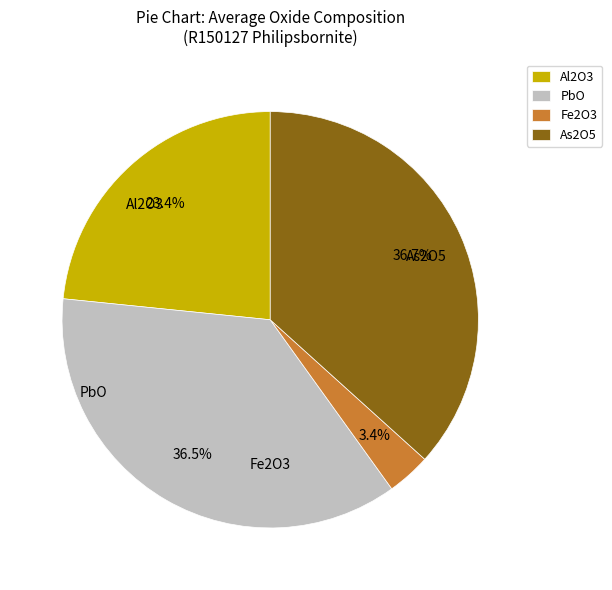

What is the smallest slice in the pie chart?

Fe2O3